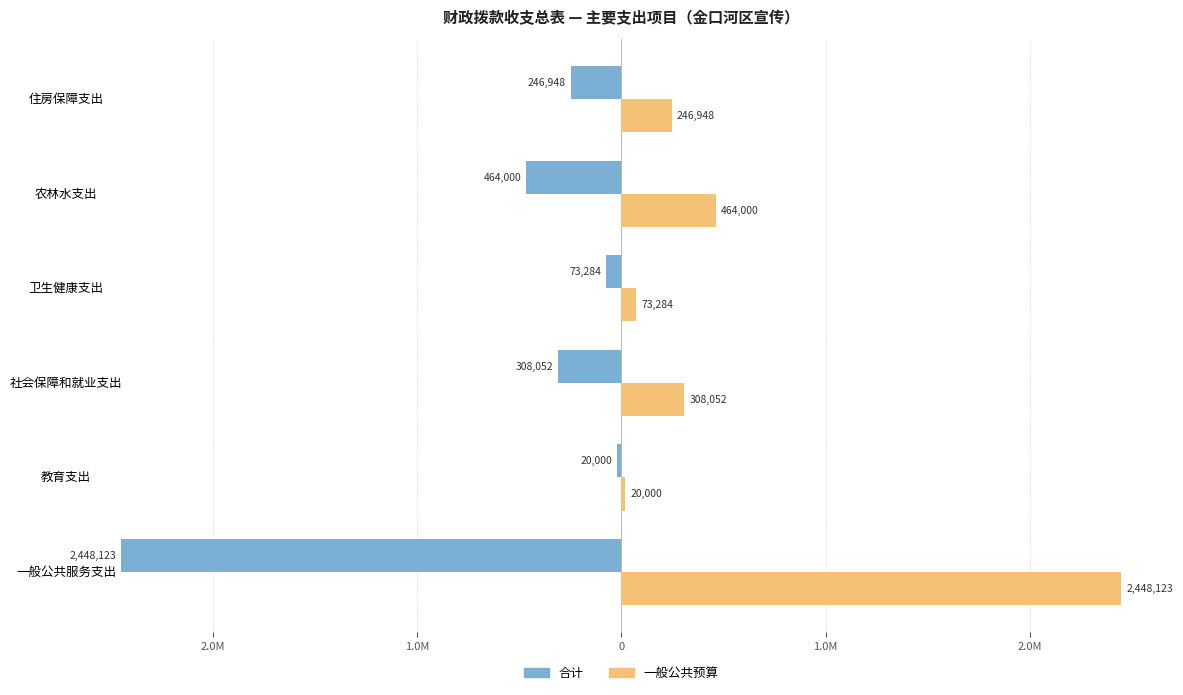

Which series has the widest spread of values?

合计